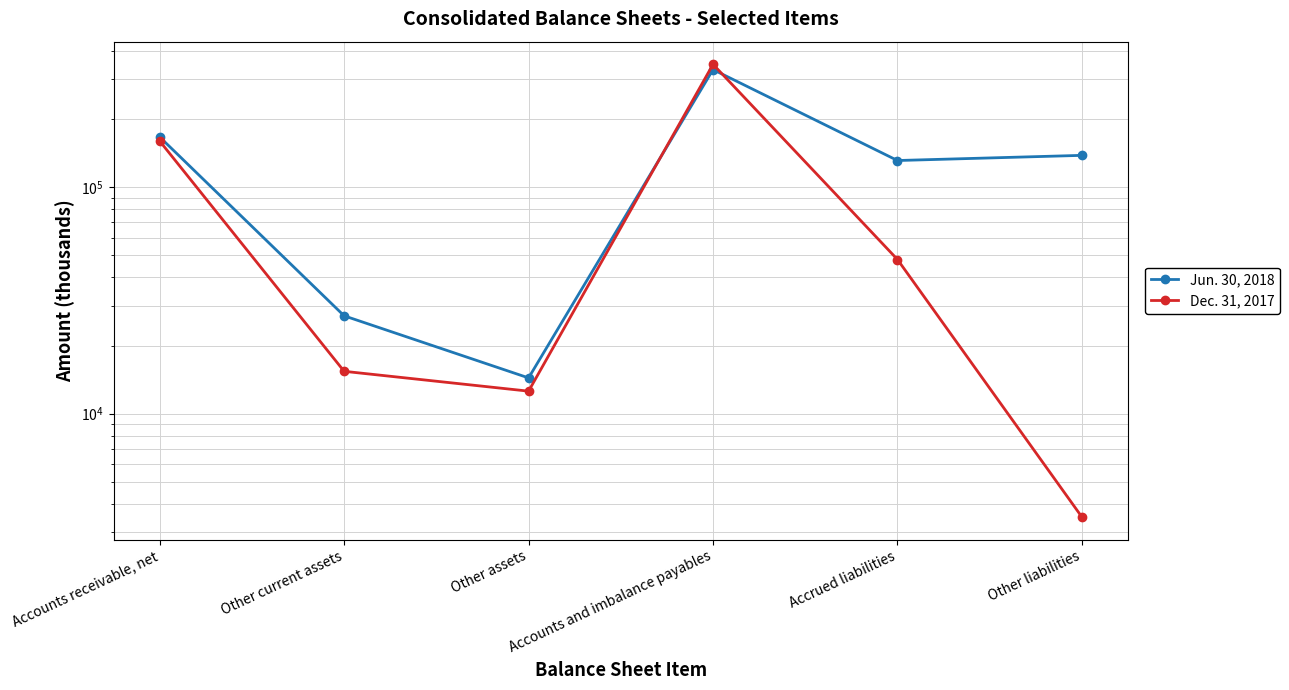

What is the difference between the second highest and minimum values in the Jun. 30, 2018 series?

152599